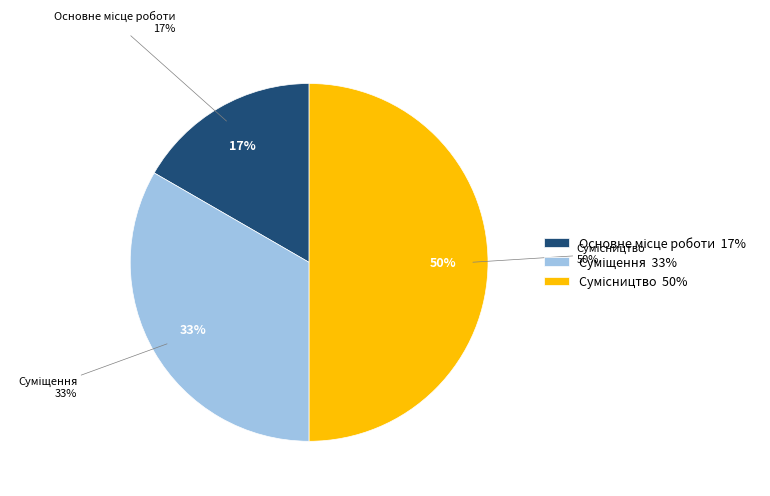

How many slices are in this pie chart?

3